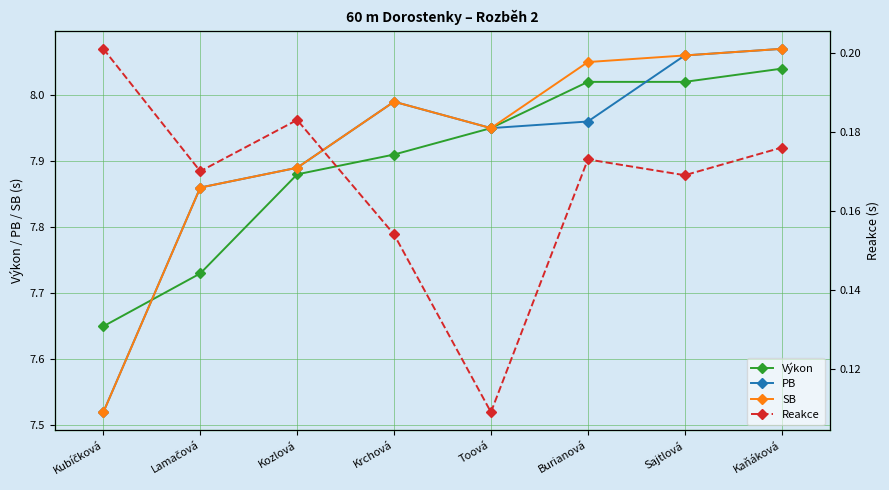

What are all the series names shown in the legend?

Výkon, PB, SB, Reakce